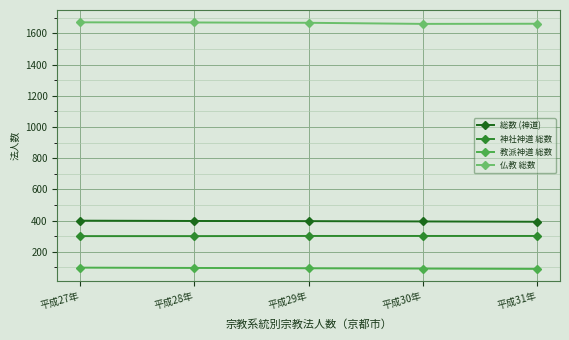

Which series has the largest total across all categories?

仏教 総数